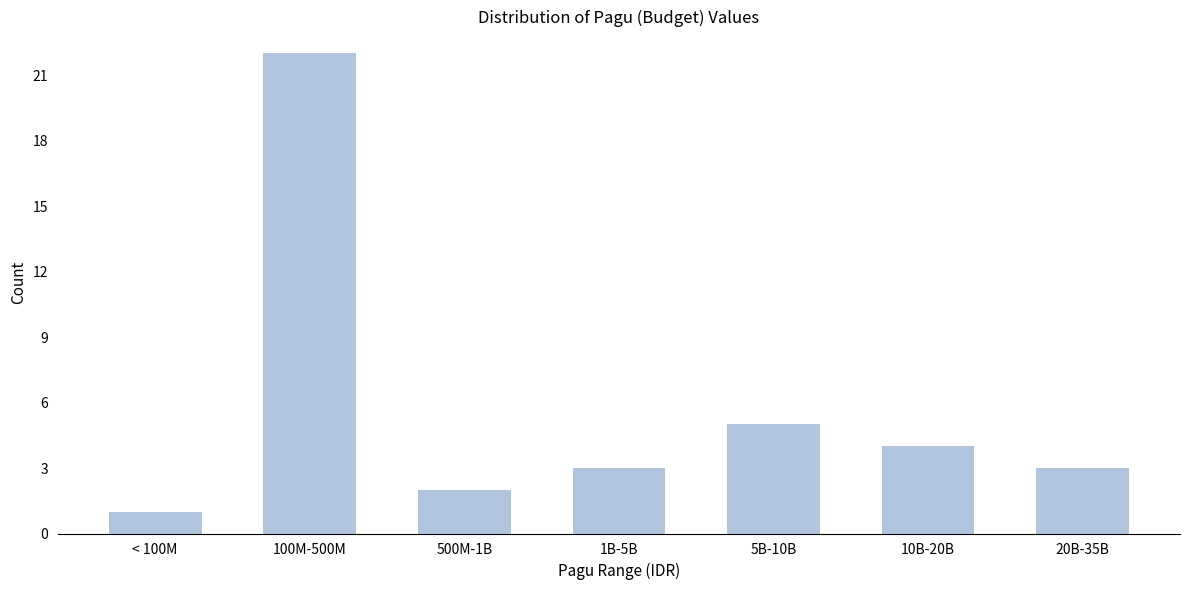

Reading left to right, transcribe all the data shown in this chart.

< 100M=1	100M-500M=22	500M-1B=2	1B-5B=3	5B-10B=5	10B-20B=4	20B-35B=3